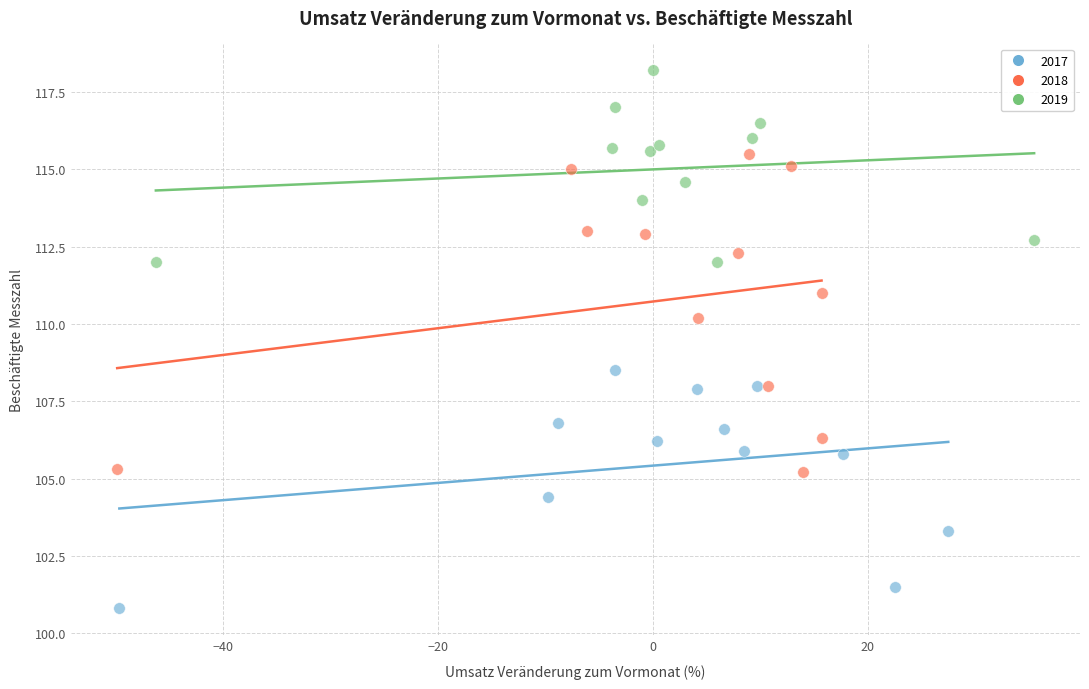

Which series reaches the maximum Y coordinate?

2019